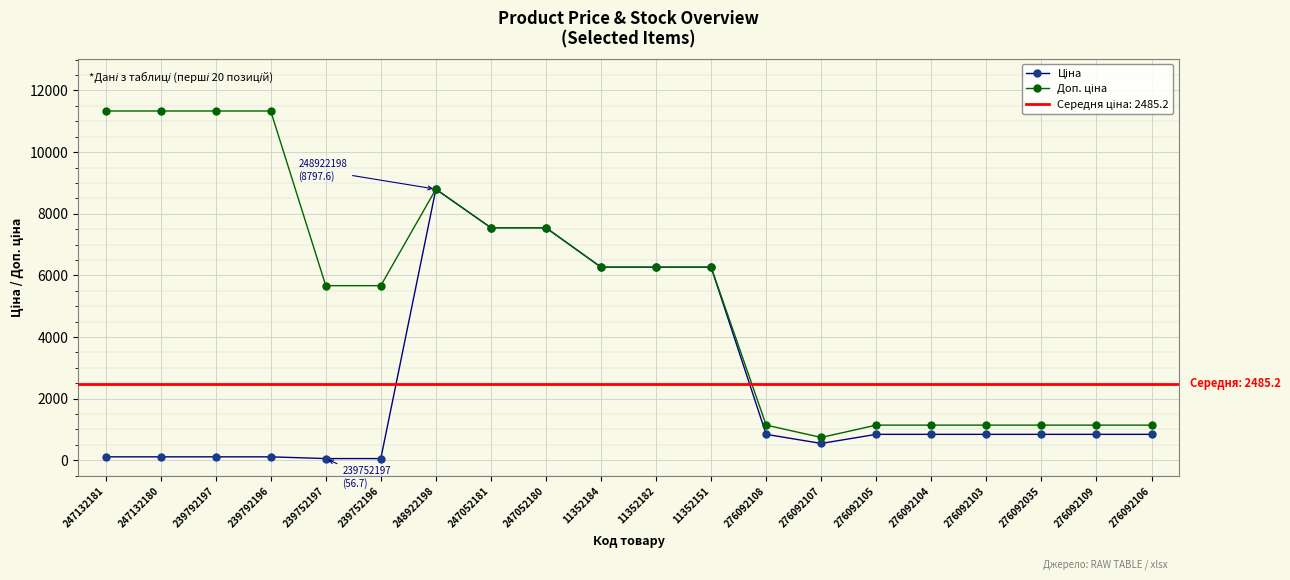

Which series has the largest total across all categories?

Доп. ціна